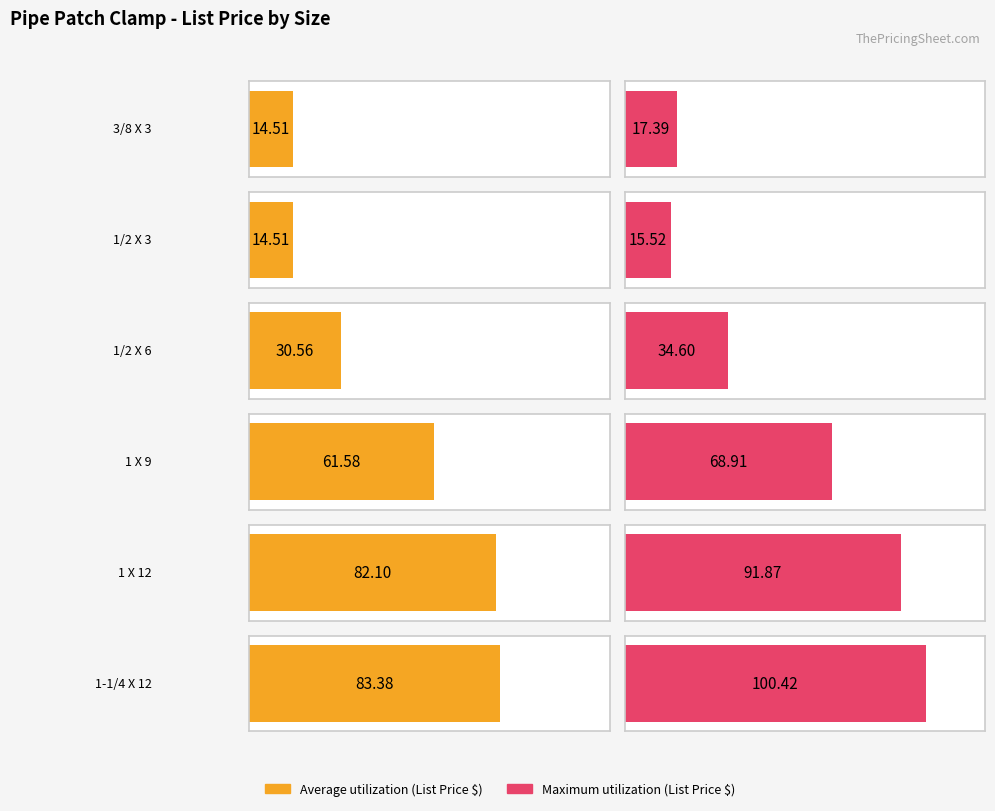

How many data points in Average utilization are less than 61?

3